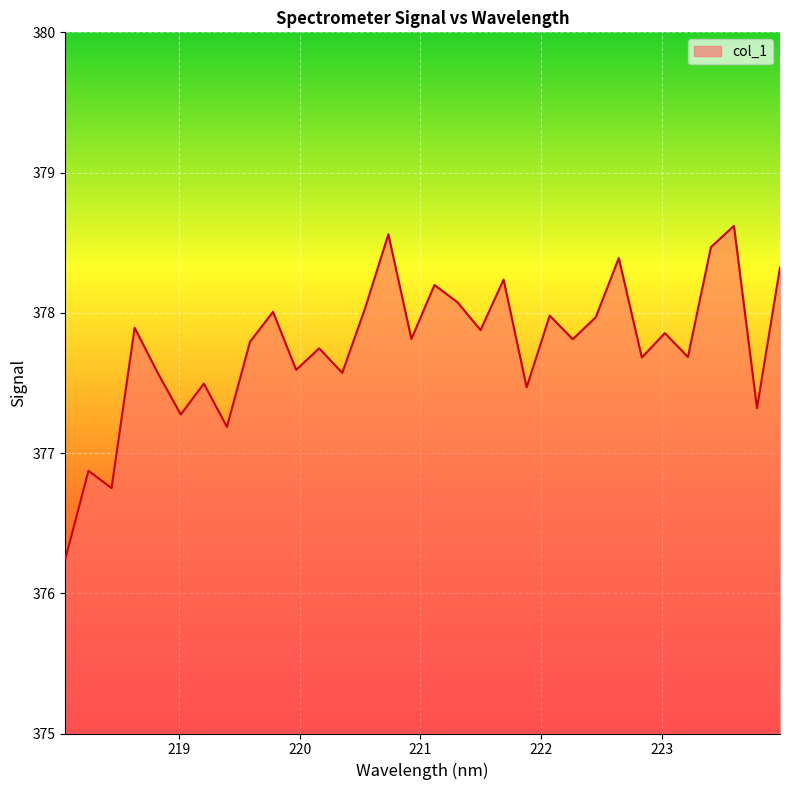

What is the difference between the maximum and minimum values?

2.4